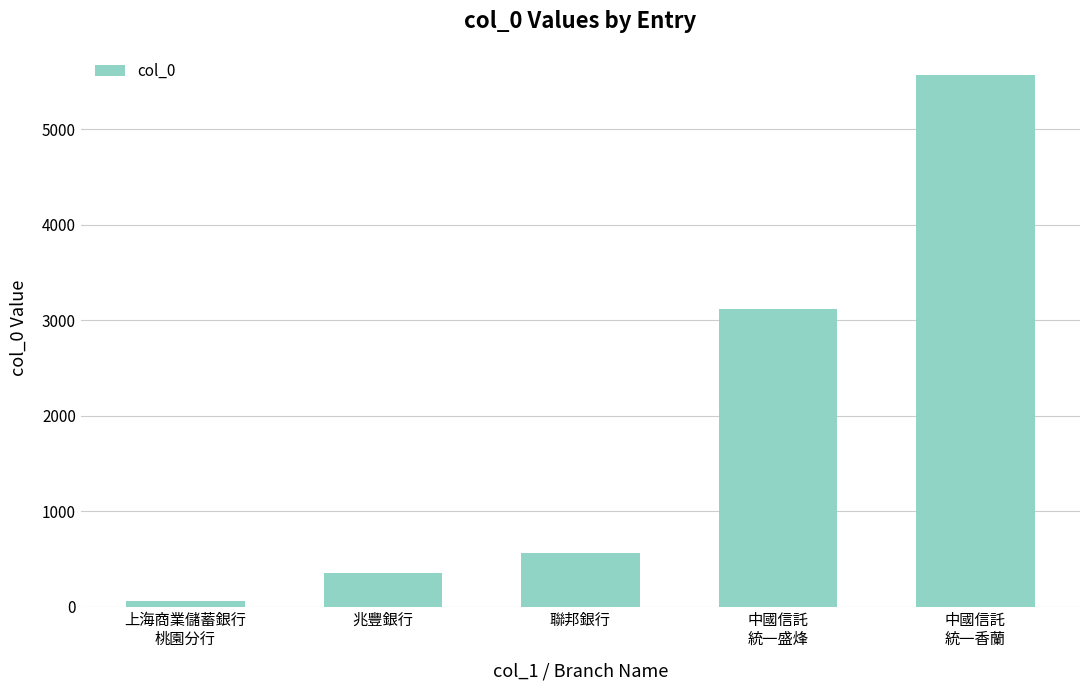

Between 中國信託
統一盛烽 and 中國信託
統一香蘭, which is larger?

中國信託
統一香蘭